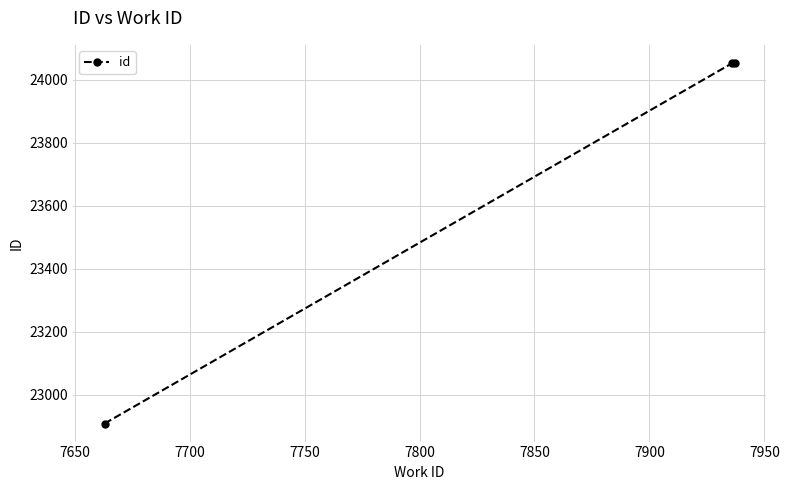

What is the average value?

23672